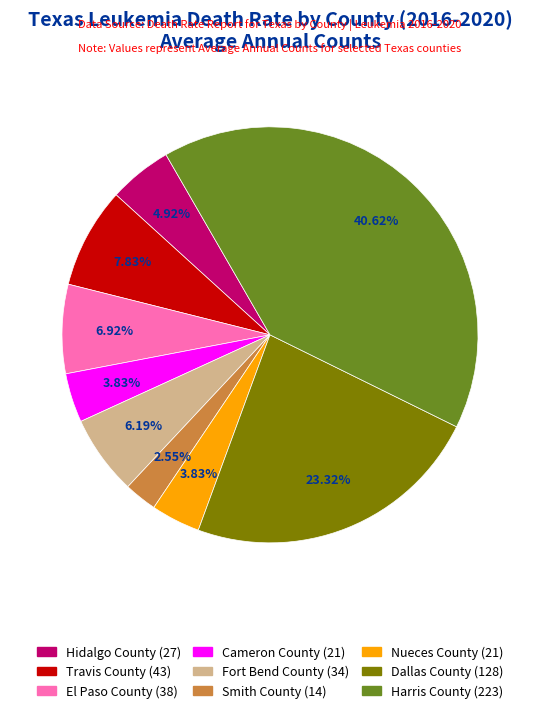

Combined, do Hidalgo County and Smith County account for over 50%?

No